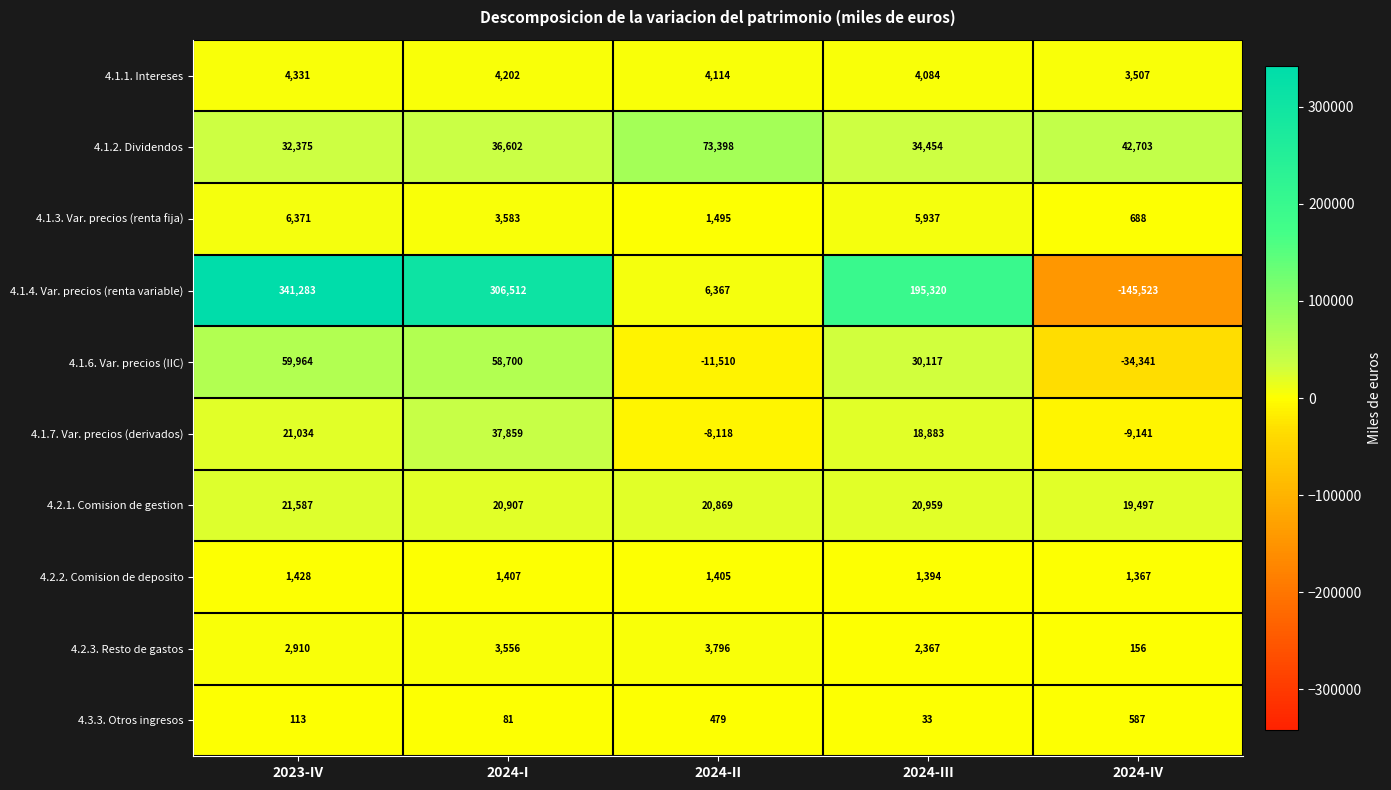

Which series has the widest spread of values?

4.1.4. Var. precios (renta variable)